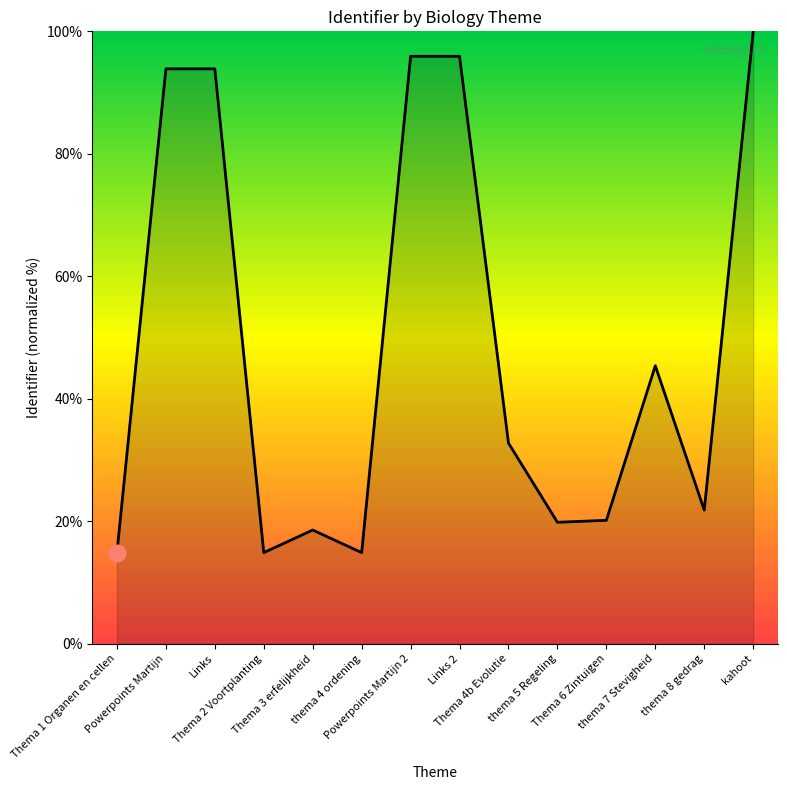

What is the minimum value shown in the chart?

14.9